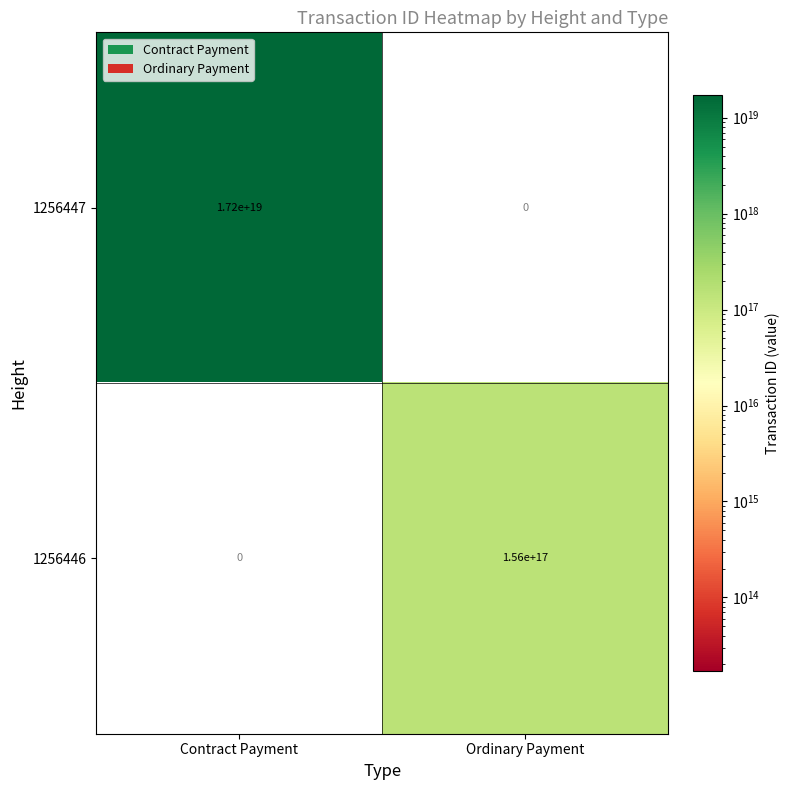

Which series changed the most between Contract Payment and Ordinary Payment?

1256447